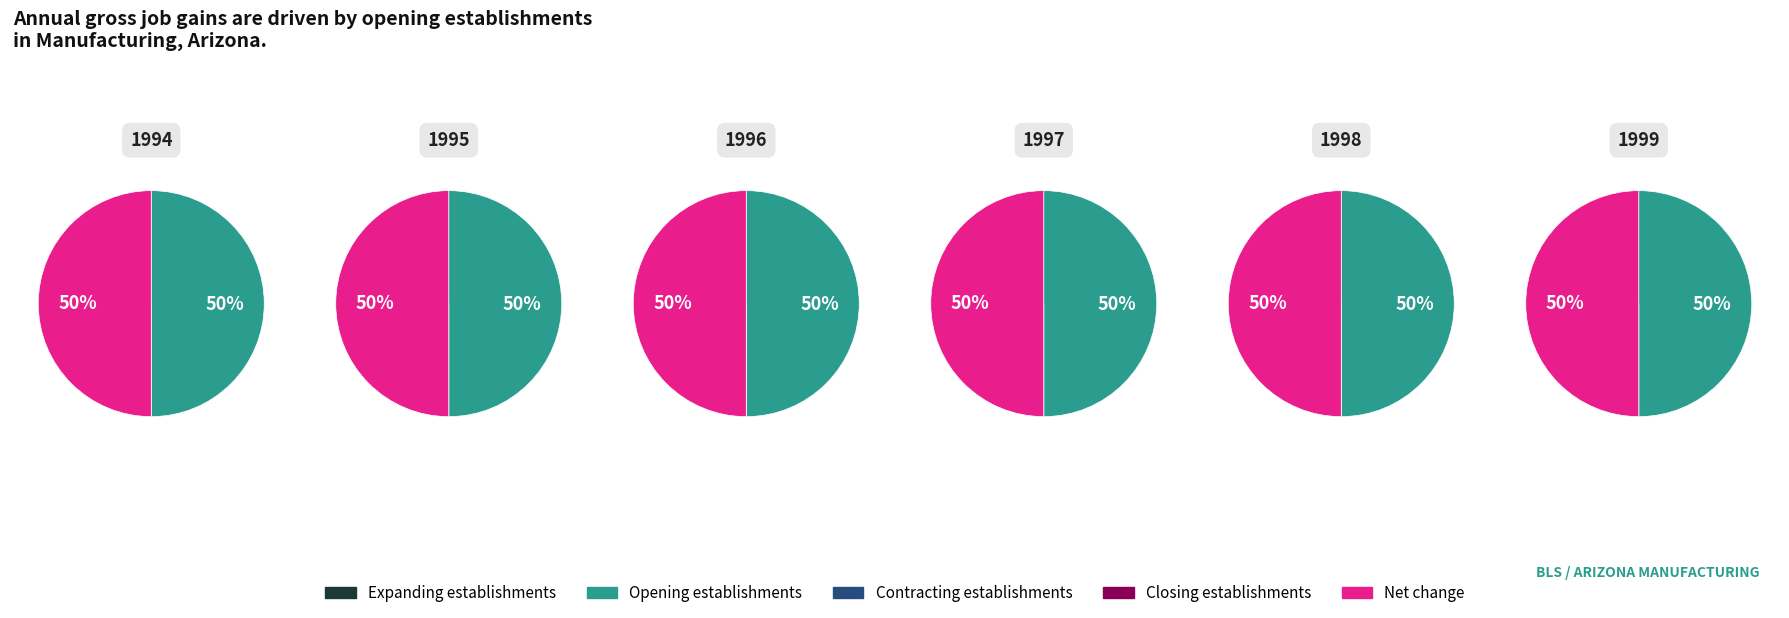

Rank the series by their maximum value, from lowest to highest.

Expanding establishments, Contracting Establishments, Closing establishments, Opening establishments, Net change